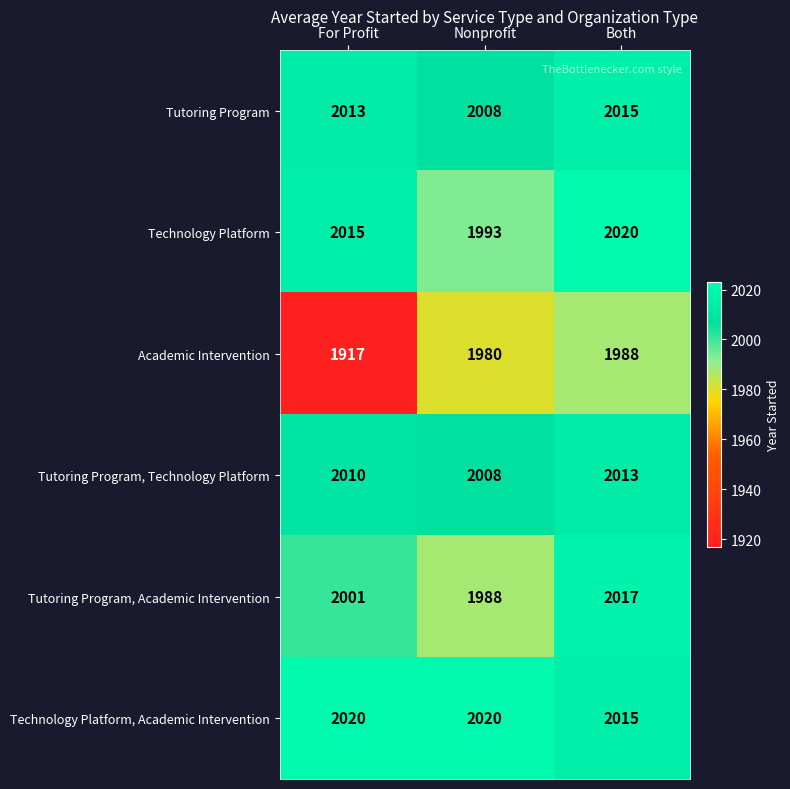

At which label is Tutoring Program, Technology Platform closest to 2010?

For Profit